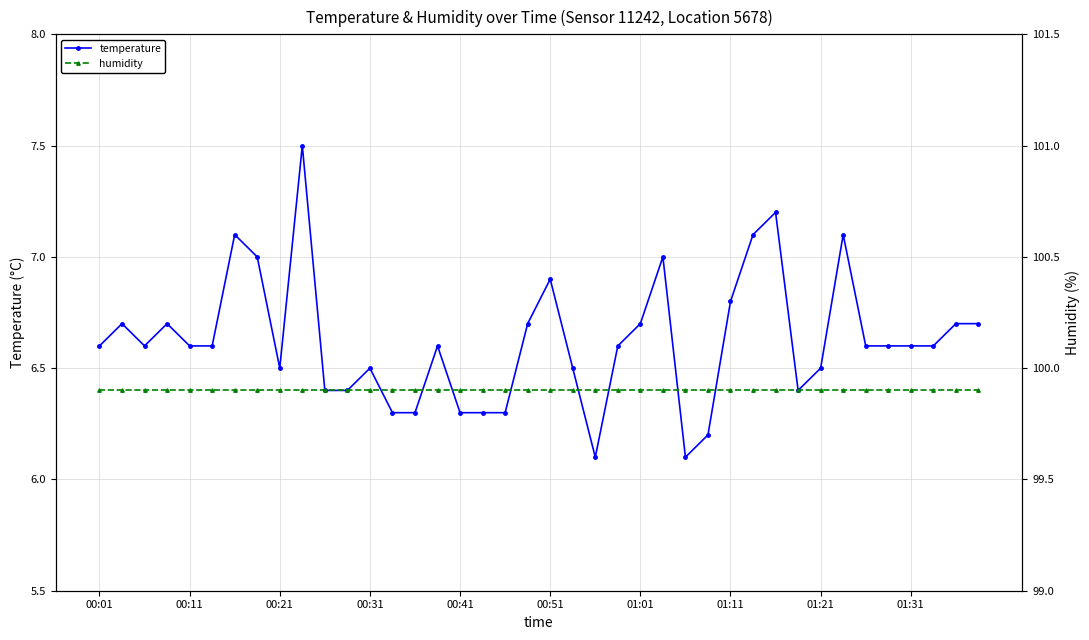

What are all the series names shown in the legend?

temperature, humidity